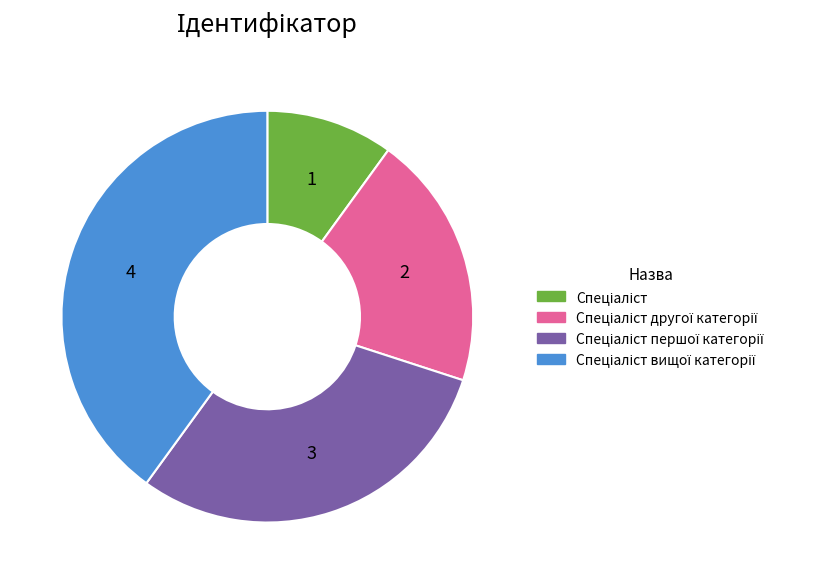

Does any single category account for the majority?

No